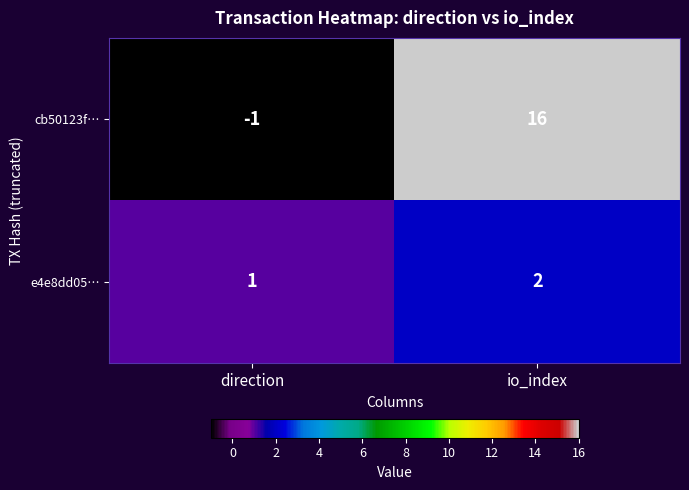

What is the sum of all e4e8dd05… values?

3